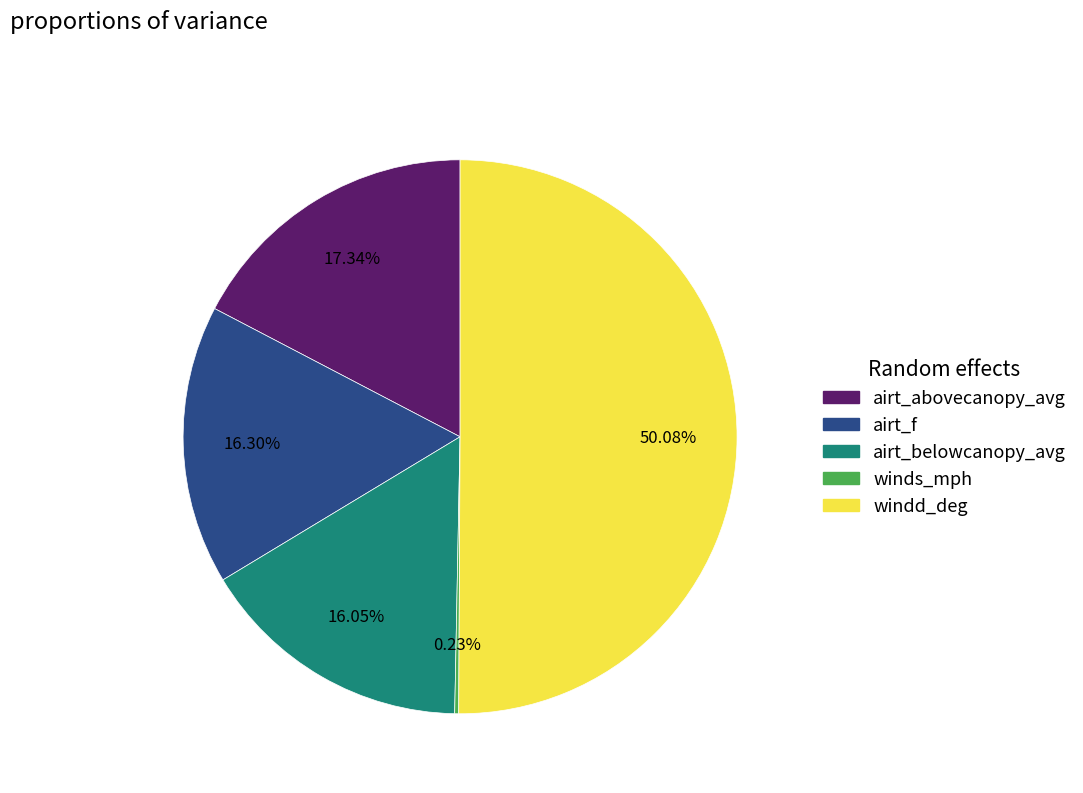

Which slice is the largest?

windd_deg